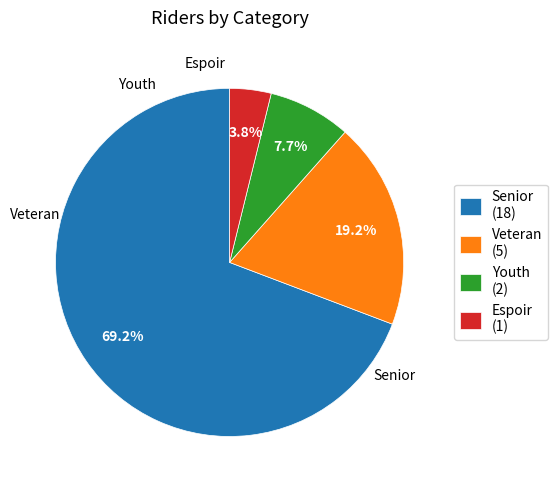

The Senior slice represents 58% of the pie. True or false?

False